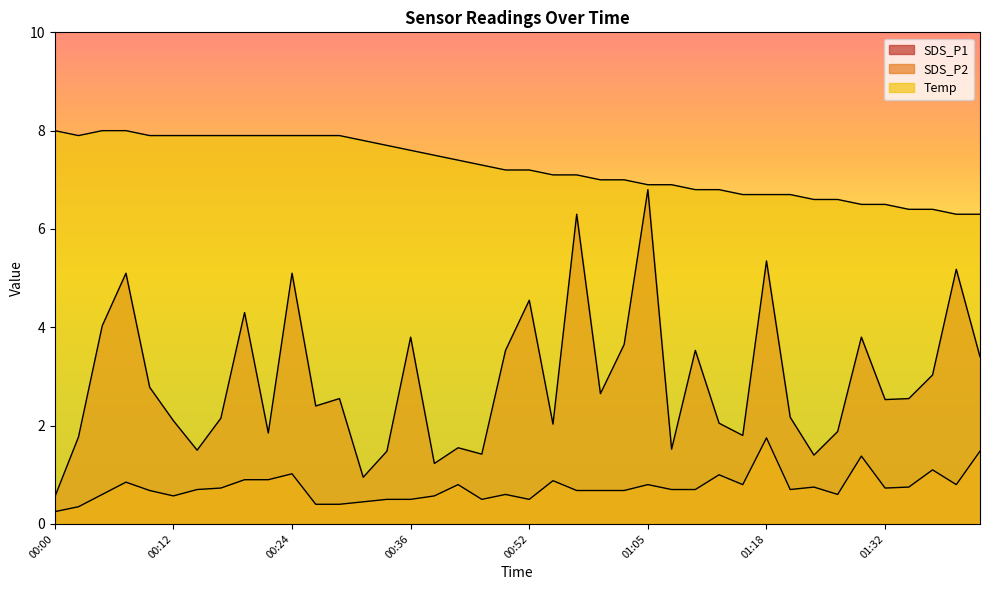

How many values in the SDS_P1 series are below 2?

13